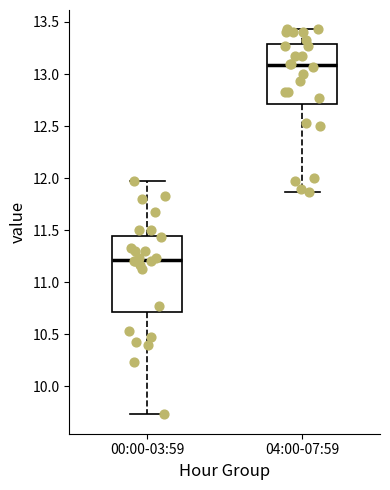

Which box is the tallest, from its lower edge to its upper edge?

00:00-03:59